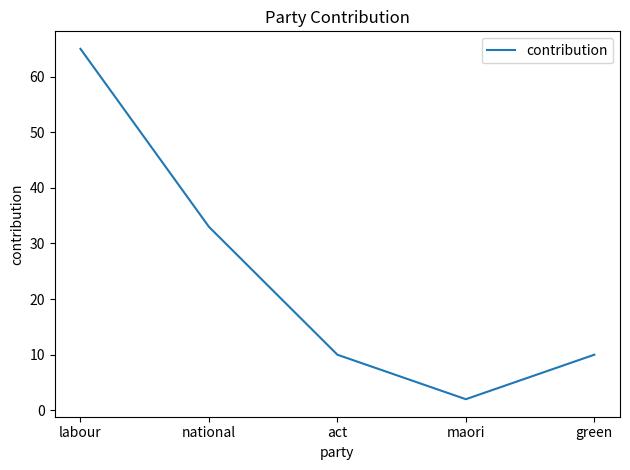

True or false: the data shows 33 at national.

True